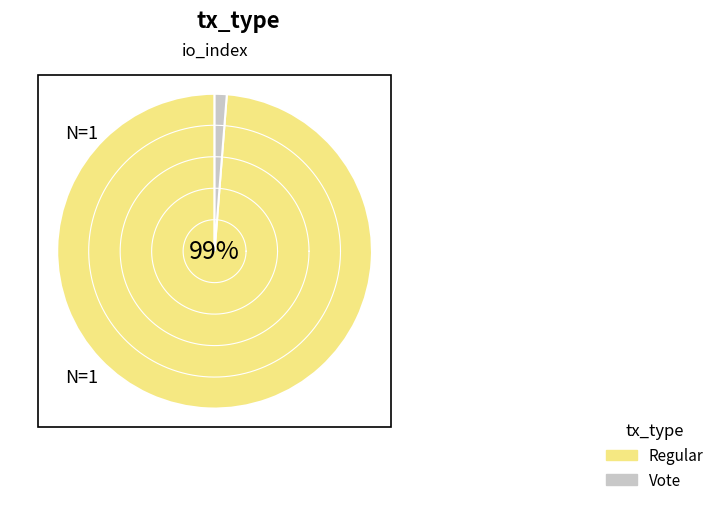

What percentage is the Vote slice, to the nearest percent?

1%